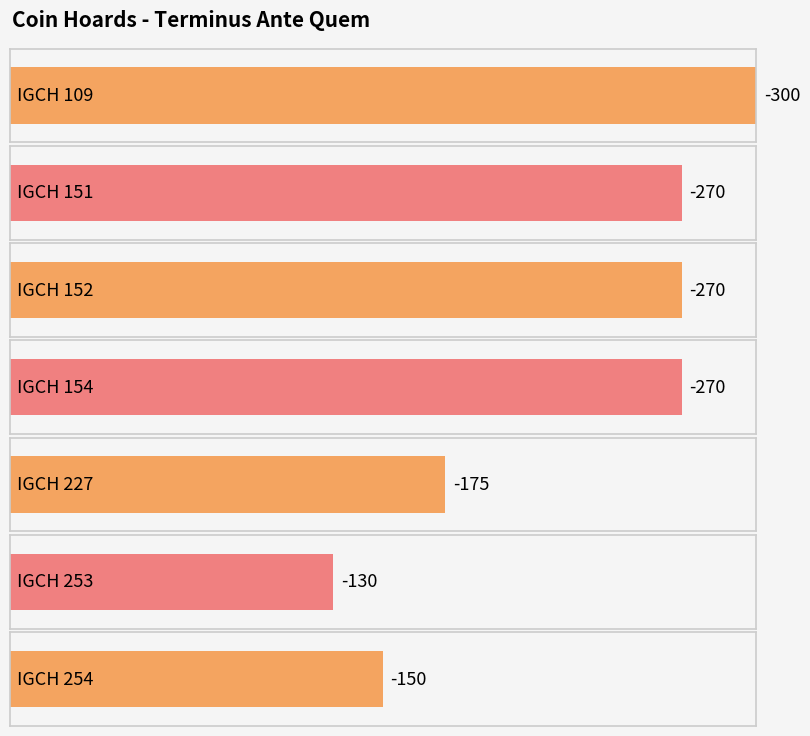

Reading left to right, extract all data points from this chart.

IGCH 109=-300	IGCH 151=-270	IGCH 152=-270	IGCH 154=-270	IGCH 227=-175	IGCH 253=-130	IGCH 254=-150